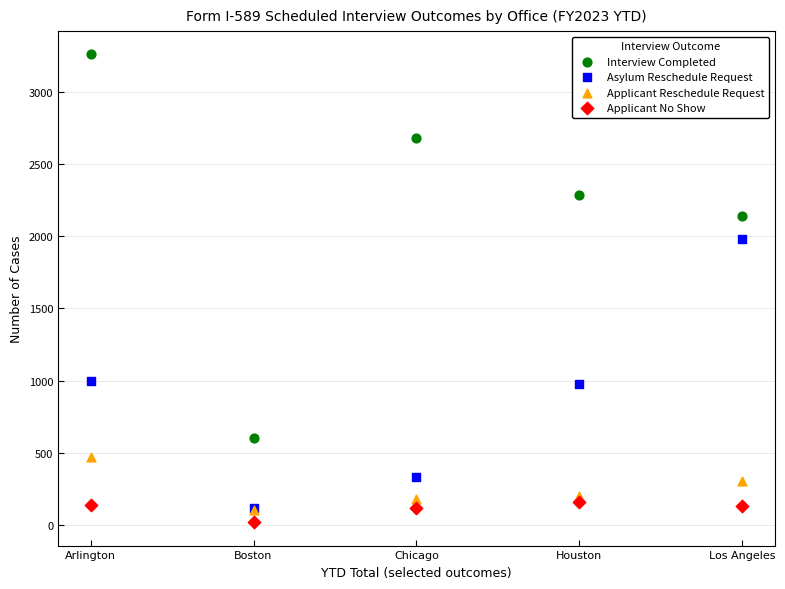

In the Interview Completed series, what Y value is closest to 1932?

2140